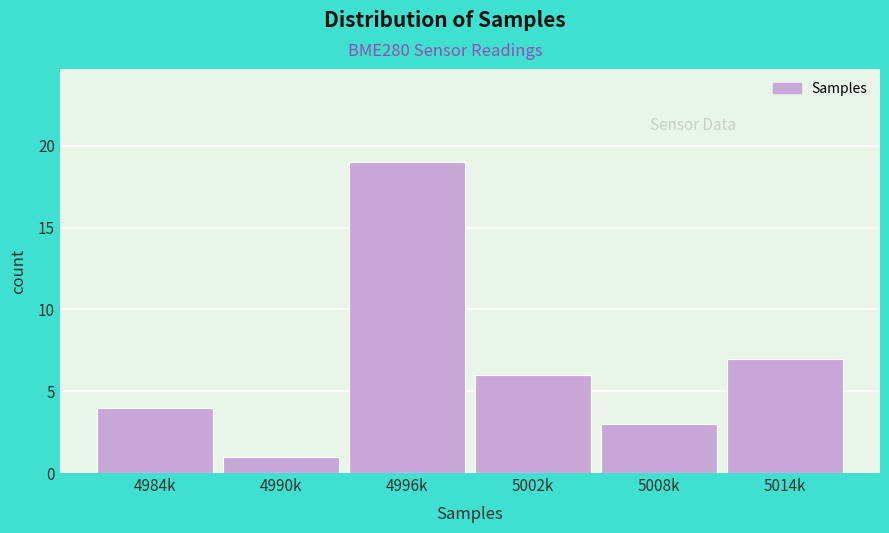

Reading left to right, what are all the values shown in this chart?

4984k=4	4990k=1	4996k=19	5002k=6	5008k=3	5014k=7